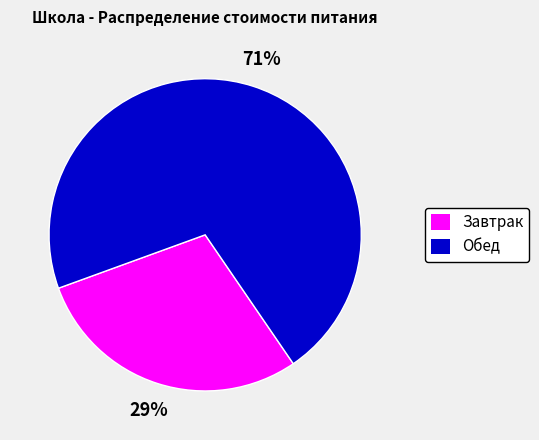

To the nearest percent, what is the difference between the Завтрак and Обед slice percentages?

42%